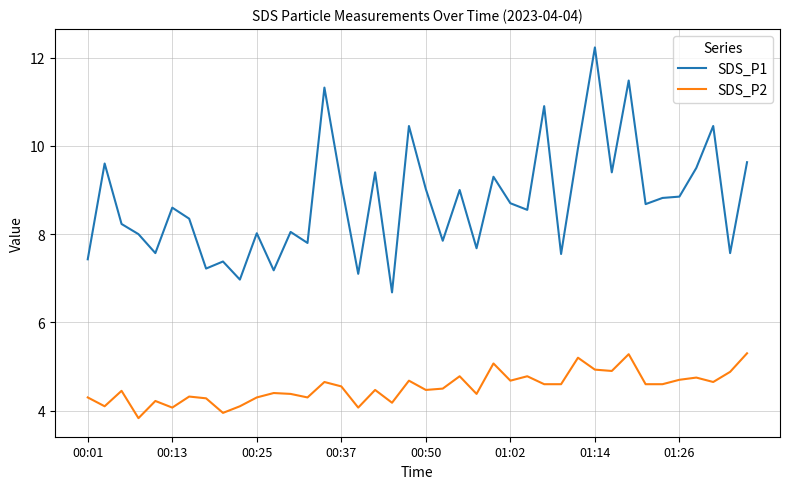

Rank the series by their maximum value, from lowest to highest.

SDS_P2, SDS_P1